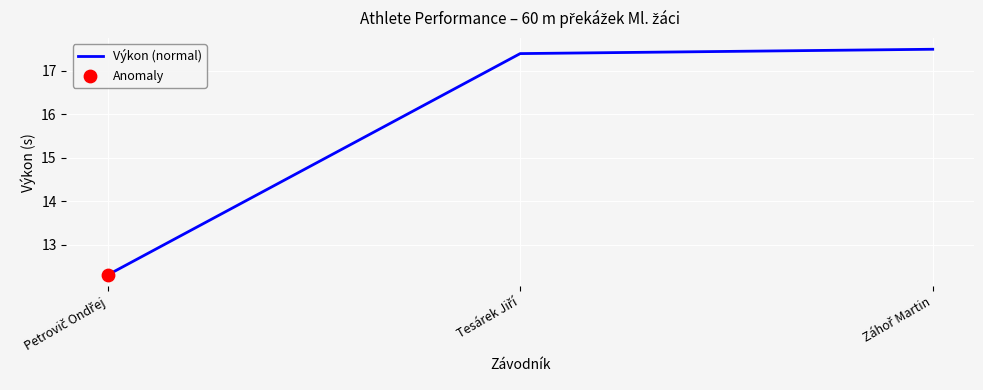

What is the maximum value shown in the chart?

17.5